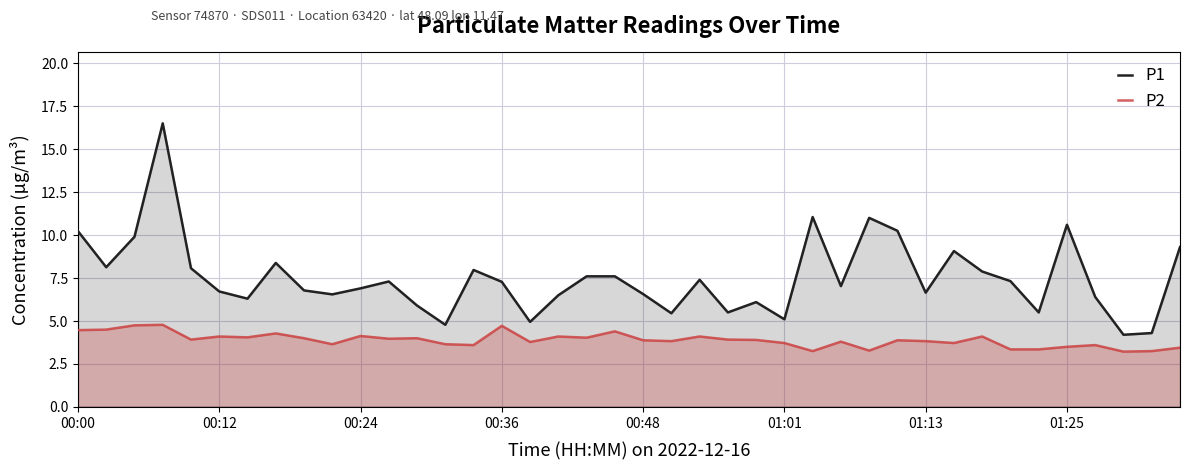

At 23, list the series in order from smallest to largest.

P2, P1